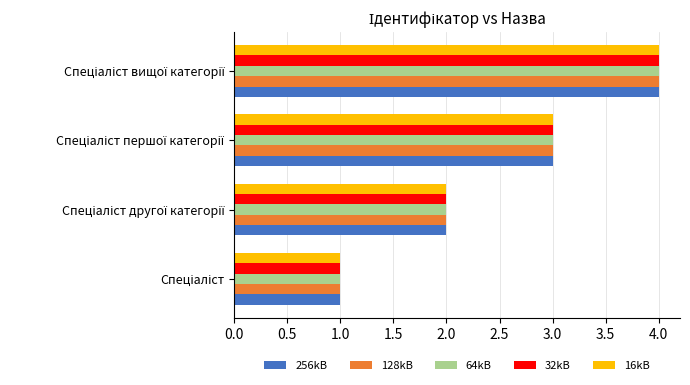

What are all the series names shown in the legend?

256kB, 128kB, 64kB, 32kB, 16kB